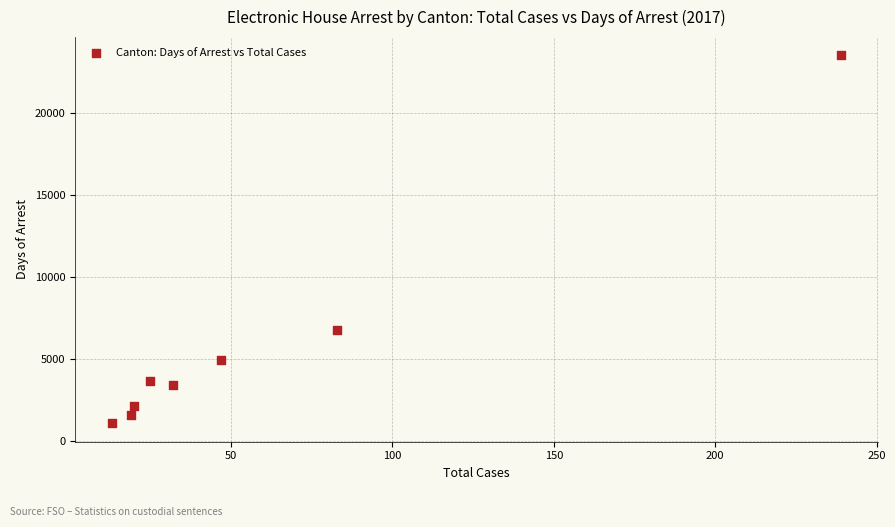

What Y value in the scatter plot is closest to 12292?

6757